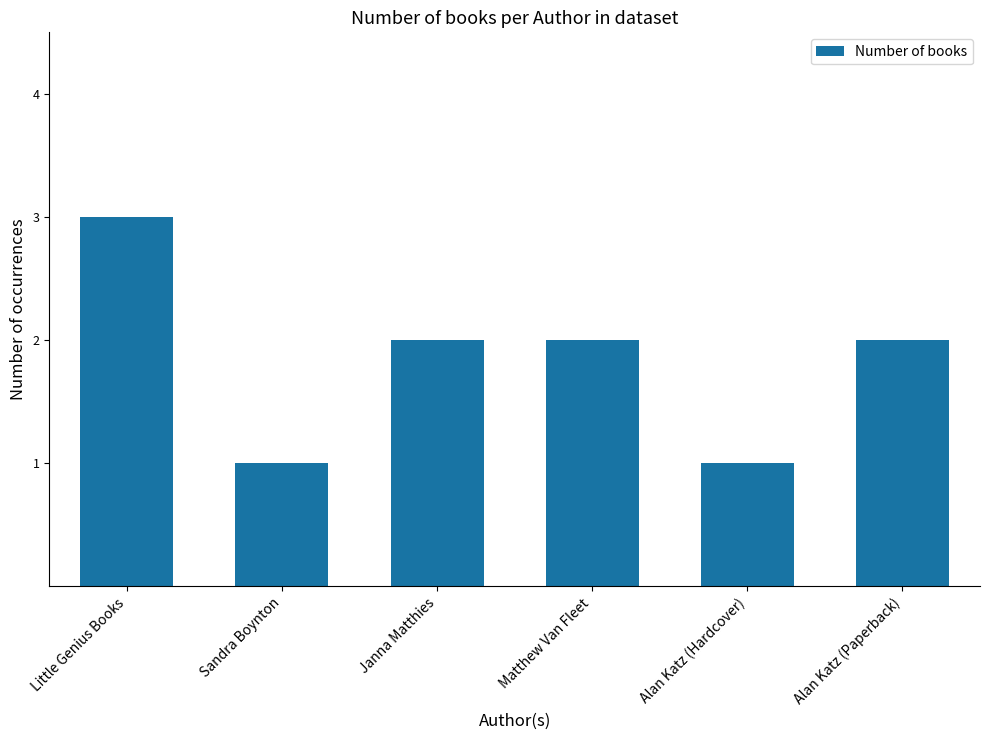

What is the average value?

2